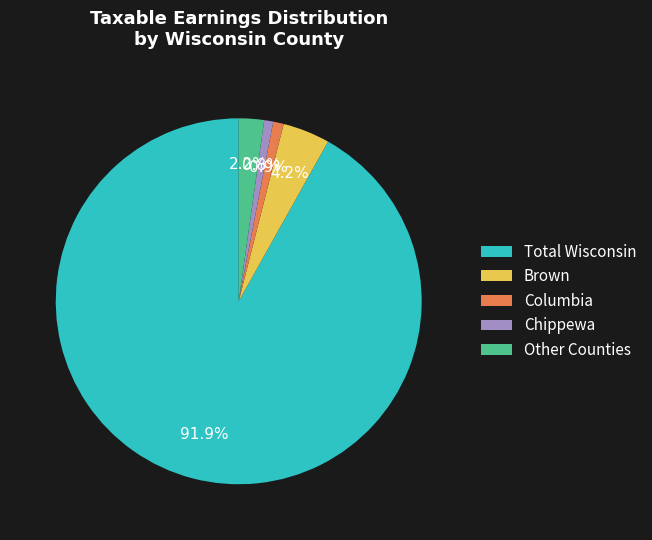

What percentage is NOT represented by Columbia?

99.1%